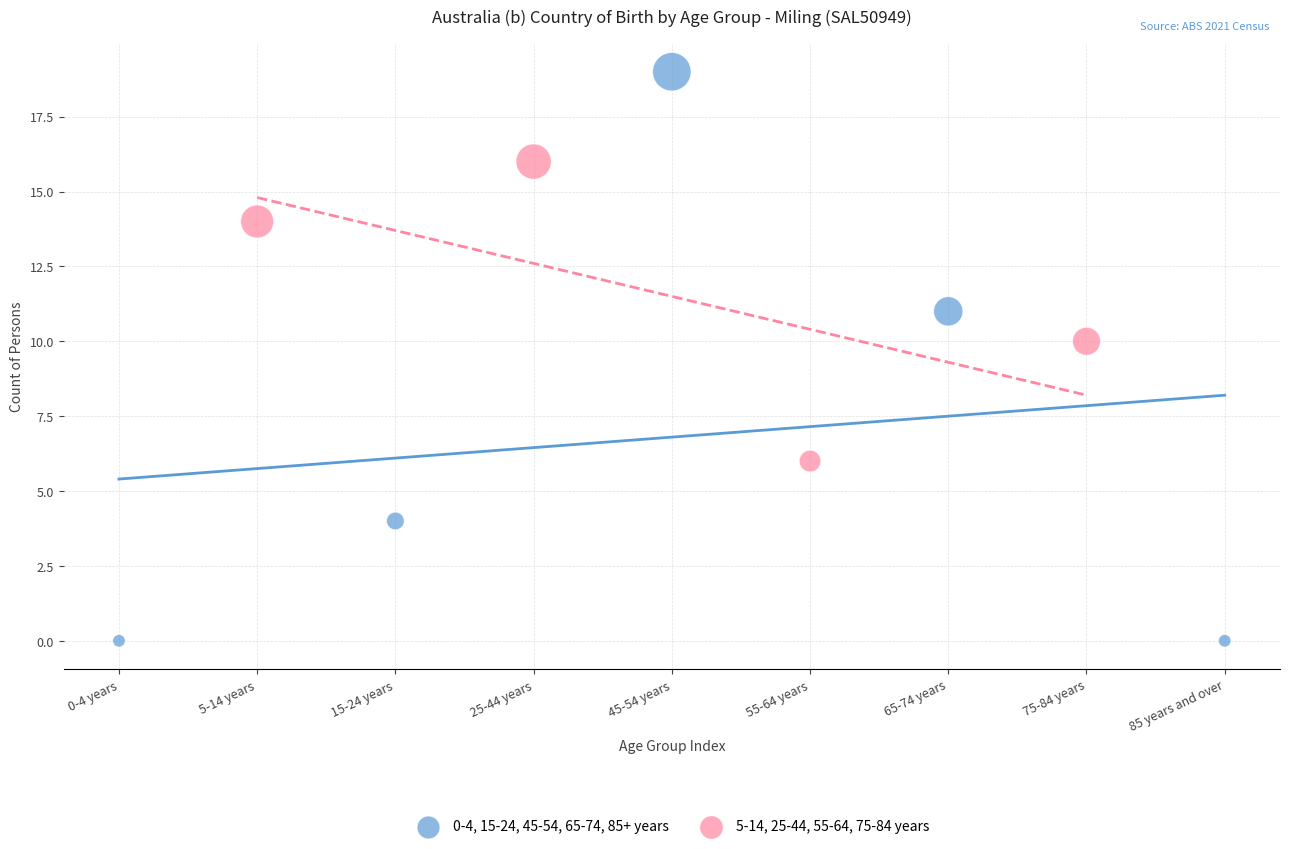

Which series reaches the maximum Y coordinate?

0-4, 15-24, 45-54, 65-74, 85+ years